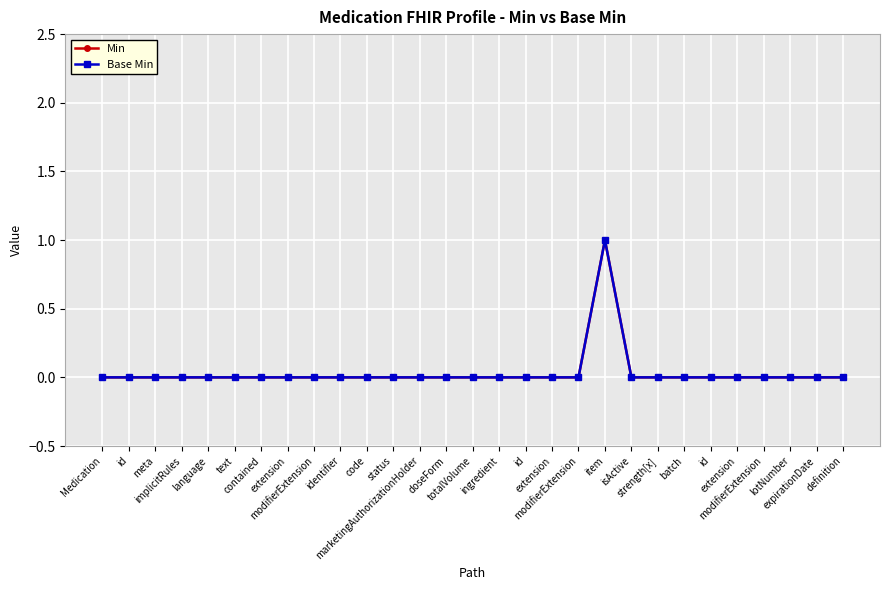

Is this an area chart (filled region under the line)?

No